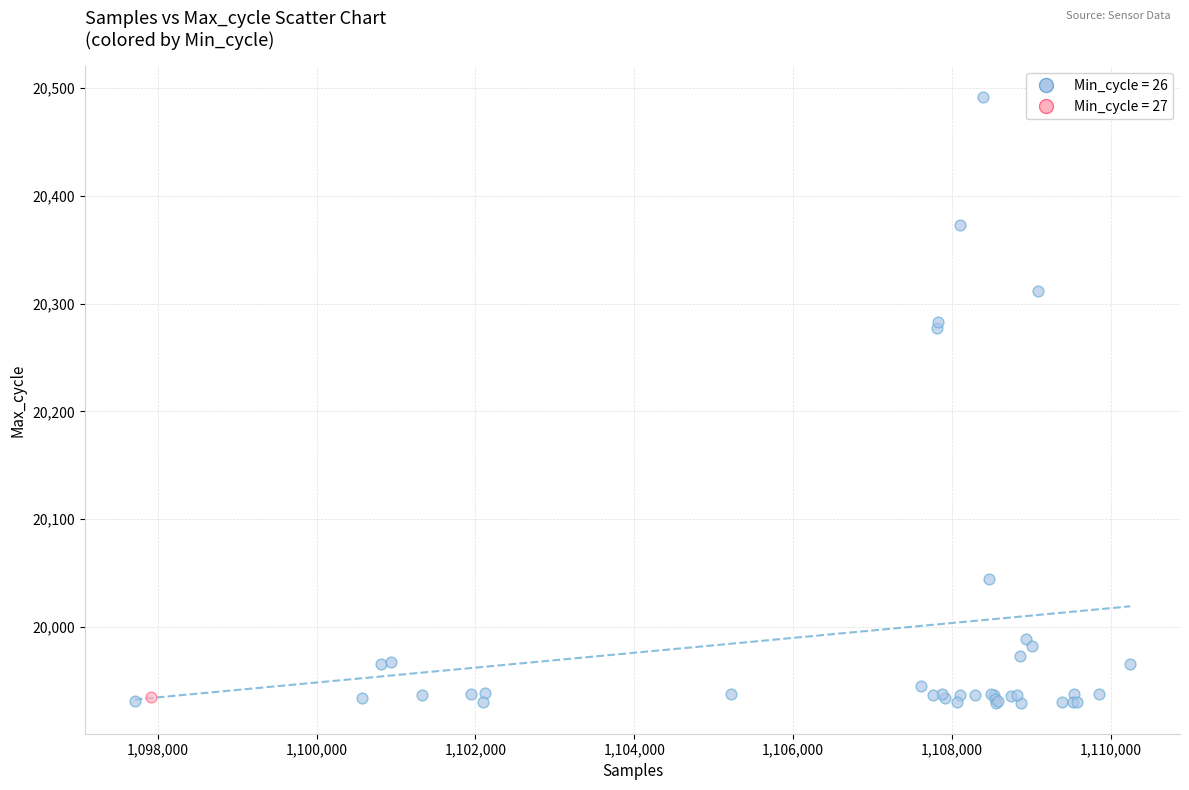

What are all the series names shown in the legend?

Min_cycle = 26, Min_cycle = 27